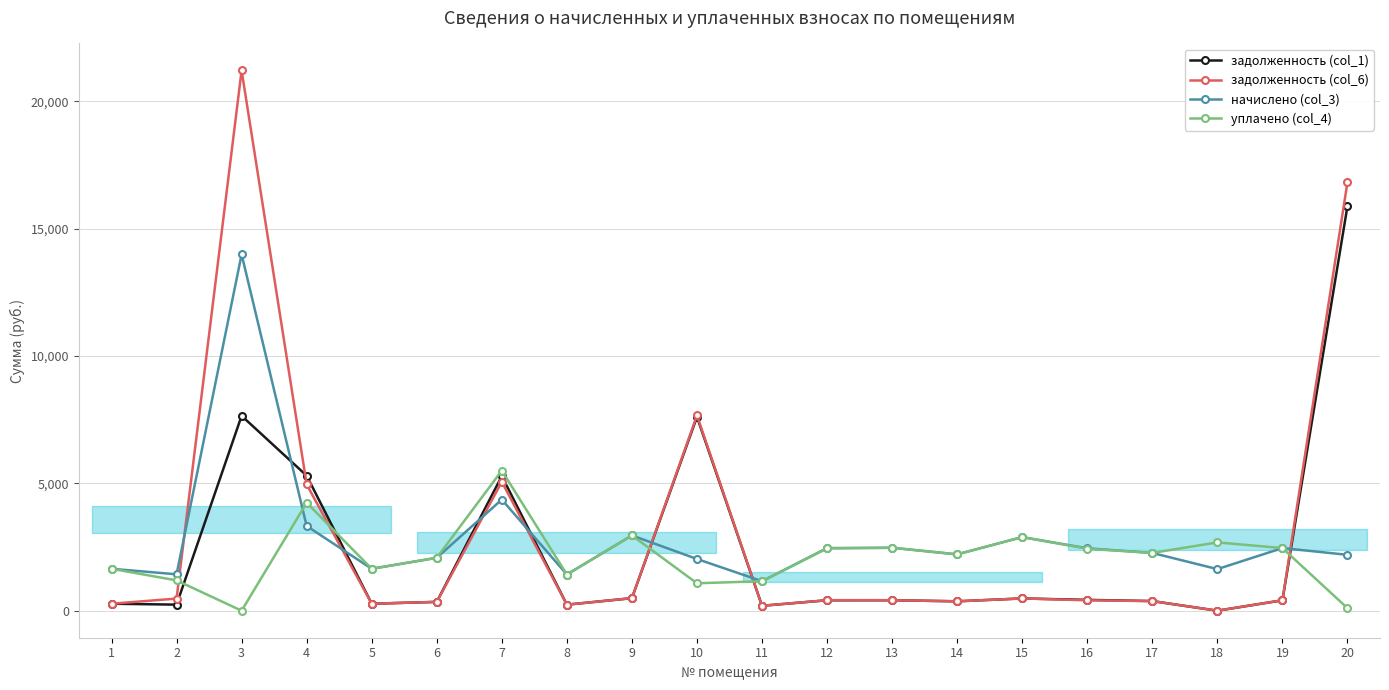

What is the value of the задолженность (col_6) point at the 8th from the left?

236.9